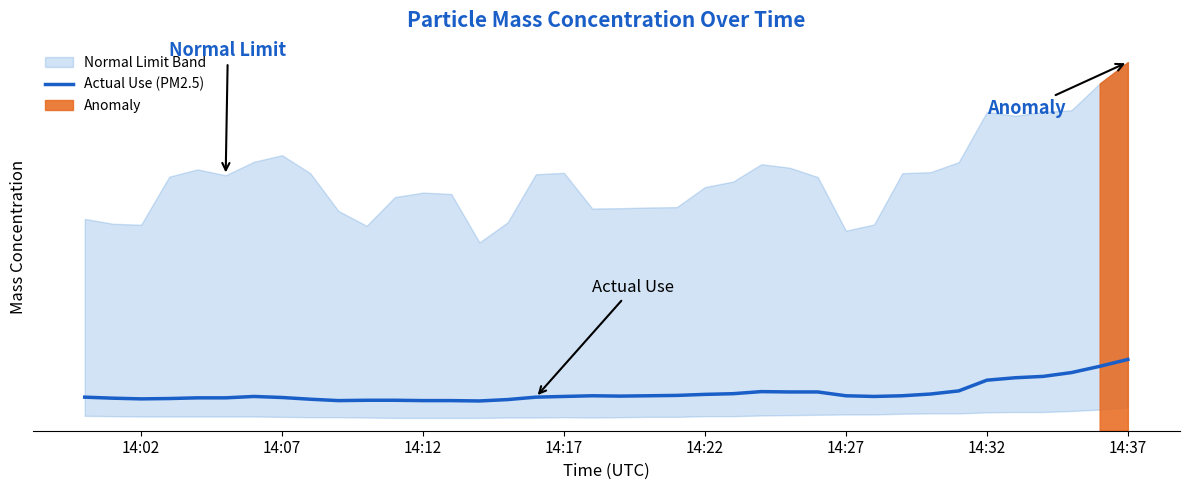

Count the number of categories in the chart.

38